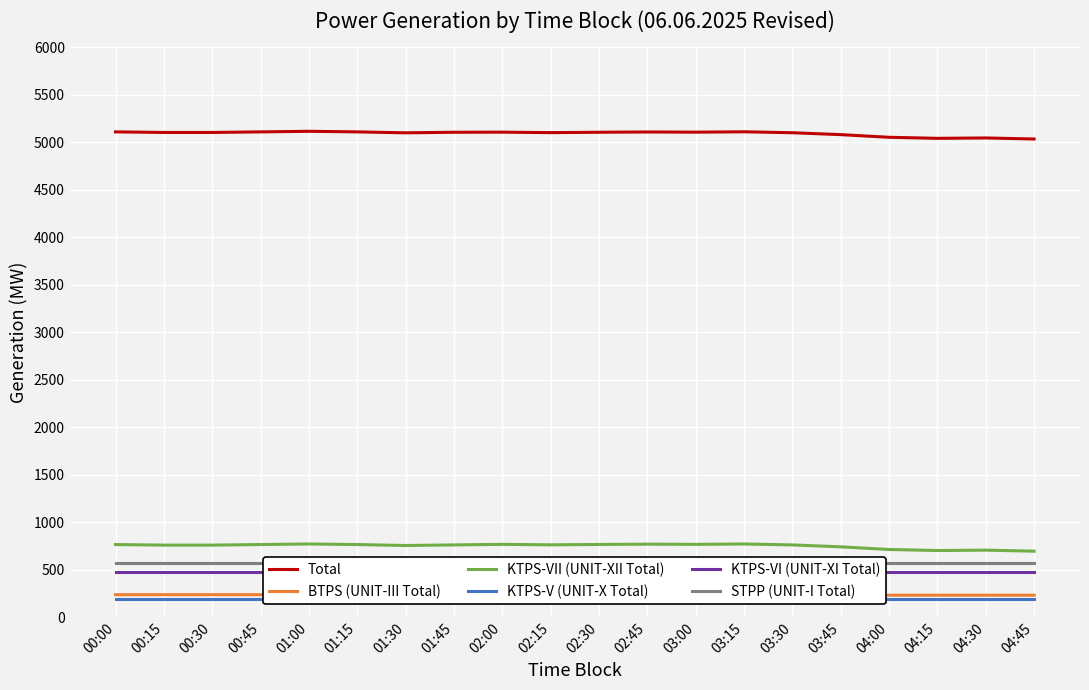

Where is Total nearest to the value 5072?

03:45